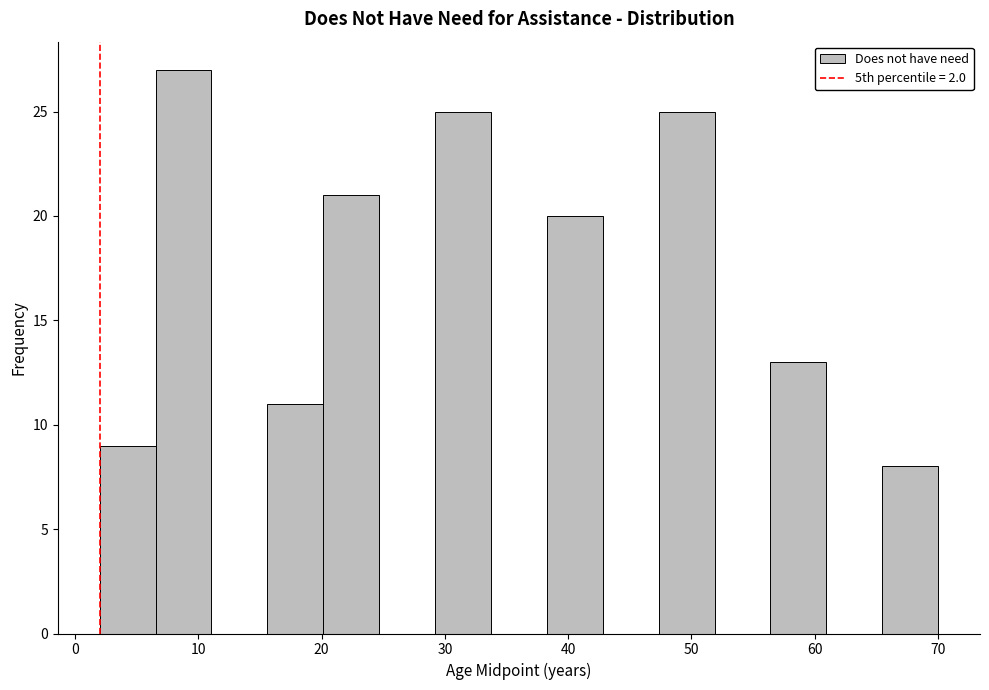

Over which range of the x-axis is the bar tallest?

7 to 11